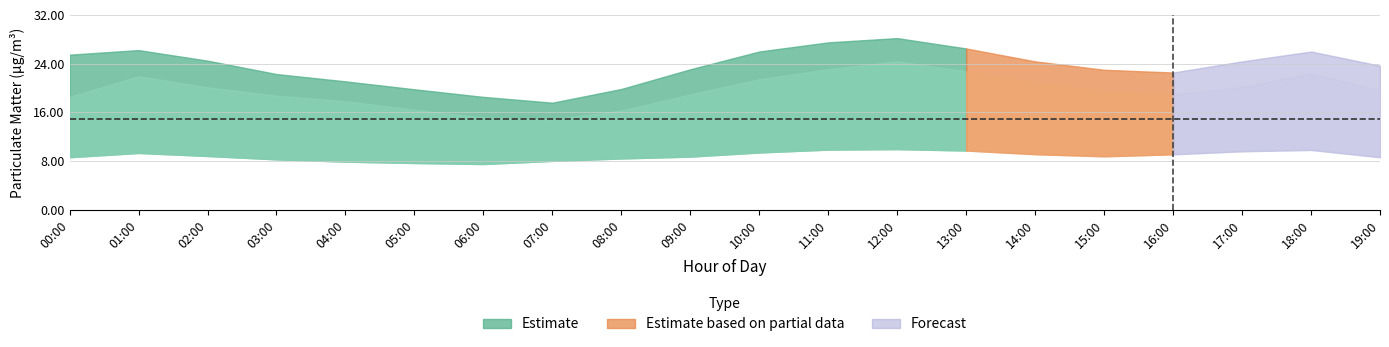

Rank the categories by P2 value from highest to lowest.

12:00, 11:00, 18:00, 13:00, 17:00, 10:00, 01:00, 14:00, 16:00, 02:00, 15:00, 09:00, 00:00, 19:00, 08:00, 03:00, 07:00, 04:00, 05:00, 06:00